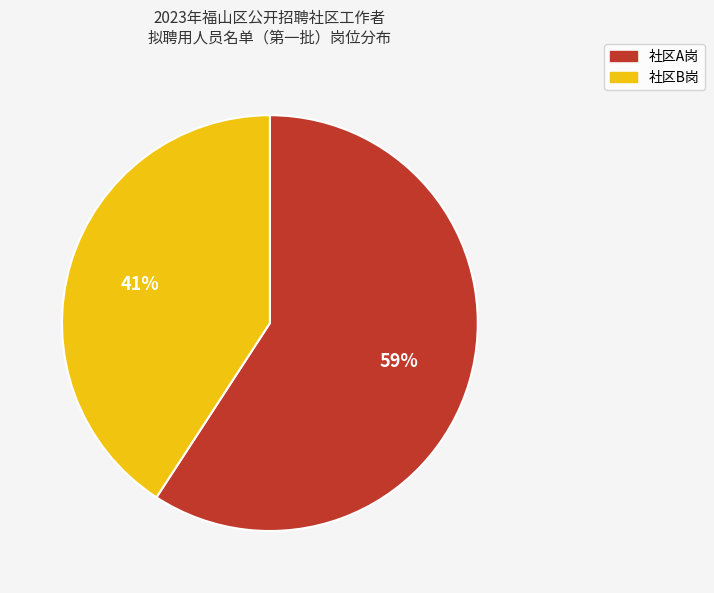

Is it true that 社区A岗 is 66% of the pie?

False